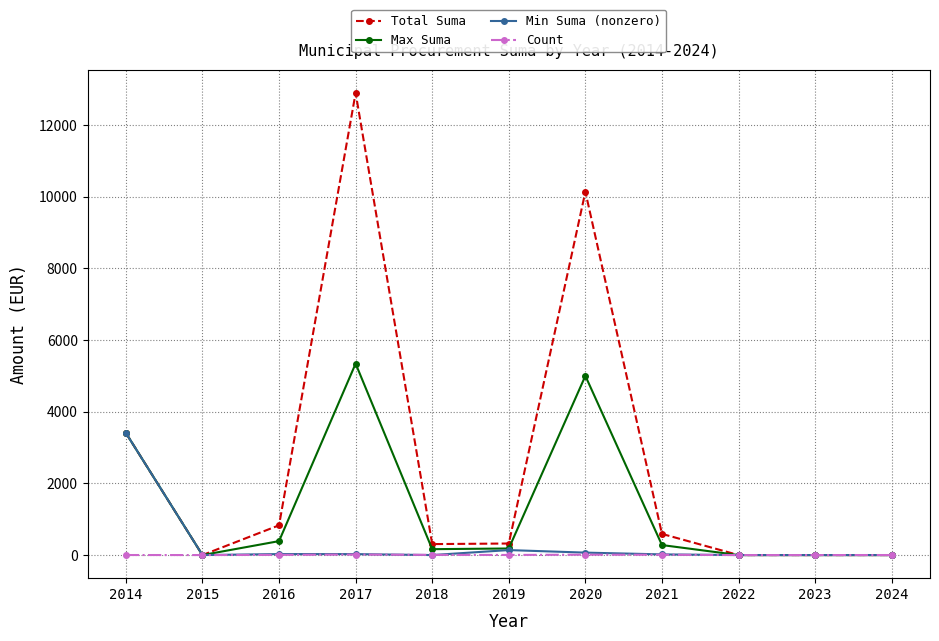

List the series in order of their peak value, lowest first.

Count, Min Suma (nonzero), Max Suma, Total Suma